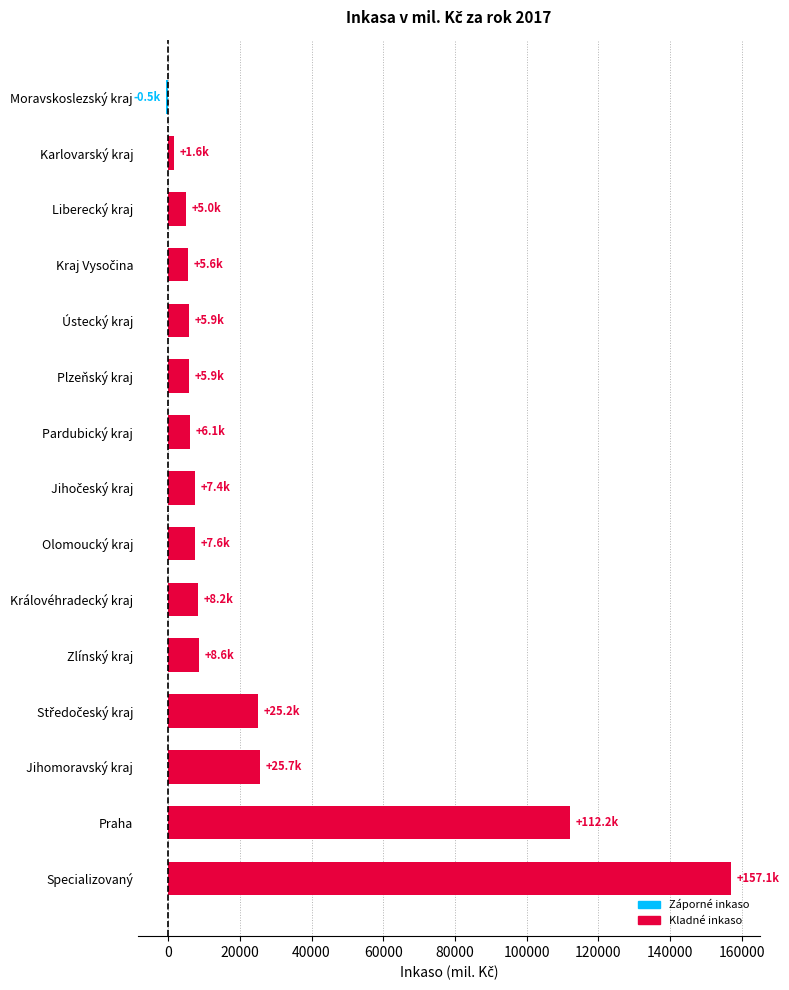

Which has a higher value, Moravskoslezský kraj or Olomoucký kraj?

Olomoucký kraj